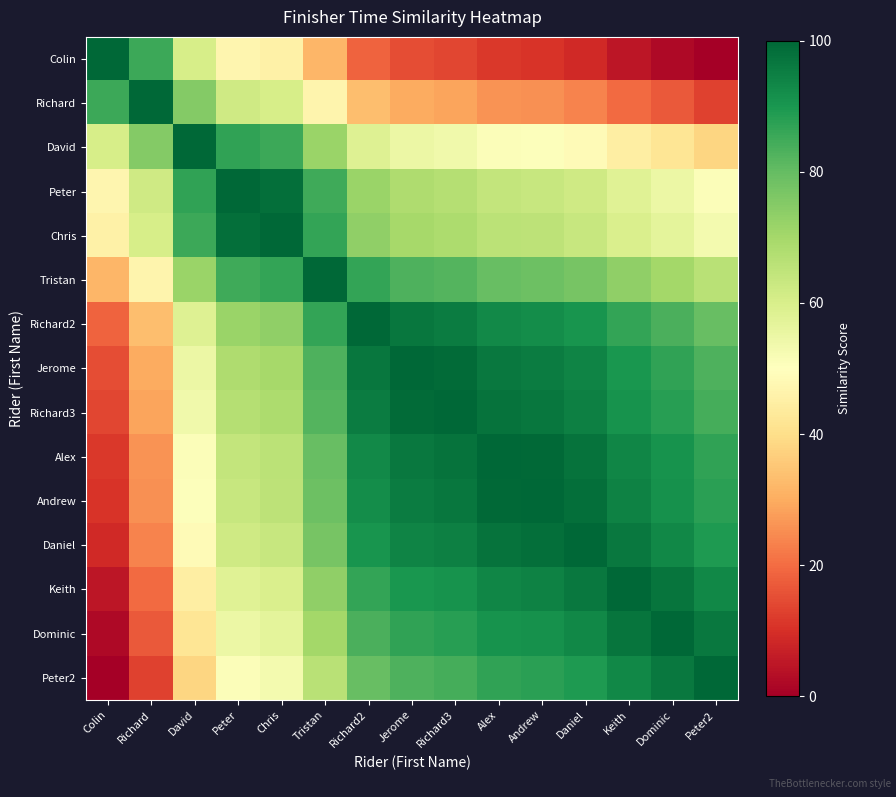

Rank the series at Daniel from highest to lowest value.

Daniel, Andrew, Alex, Keith, Richard3, Jerome, Dominic, Richard2, Peter2, Tristan, Chris, Peter, David, Richard, Colin